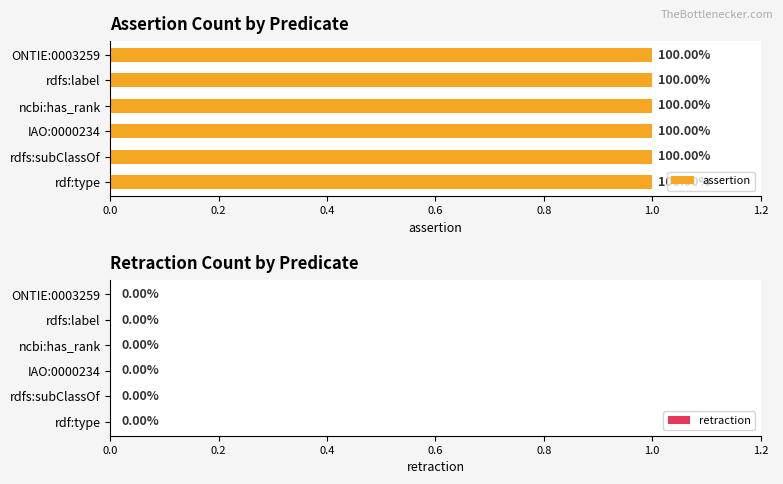

The value of retraction at rdfs:label is 0. True or false?

True